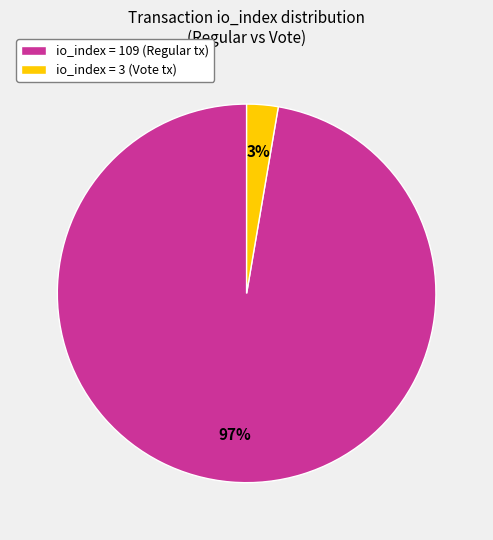

What percentage is the io_index = 109 (Regular tx) slice, to the nearest percent?

97%